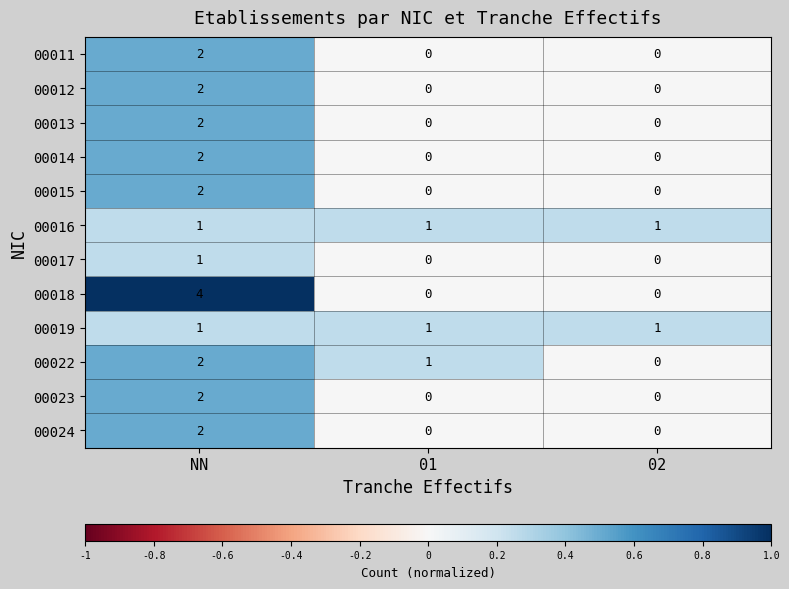

Between 01 and 02, which series saw the biggest shift?

00022